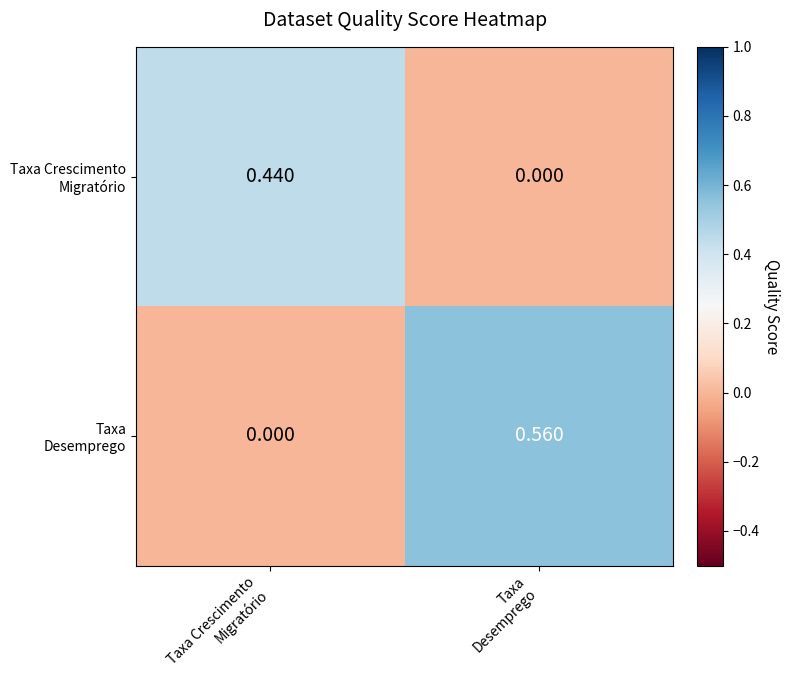

How many categories are shown in the chart?

2